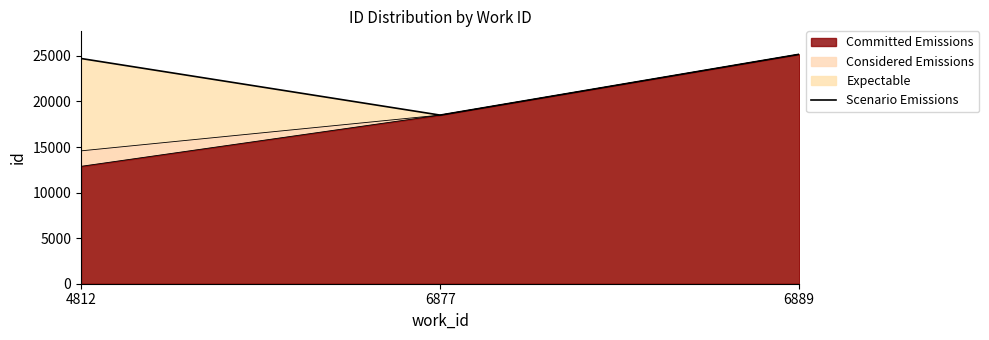

What is the difference between the maximum and minimum values?

6674